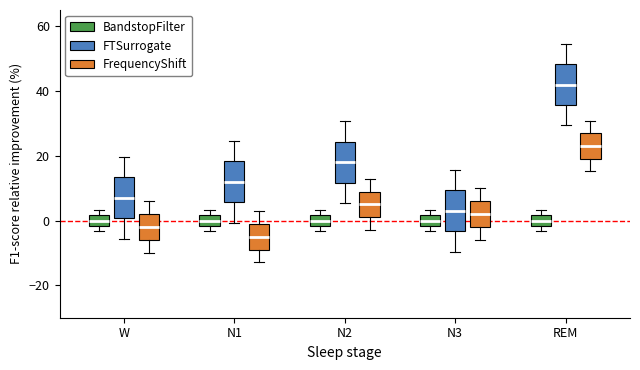

Where is the upper edge of the box for N1 (FrequencyShift) on the y-axis? The values are not printed on the chart, so give them approximately, as read against the axis.

-2